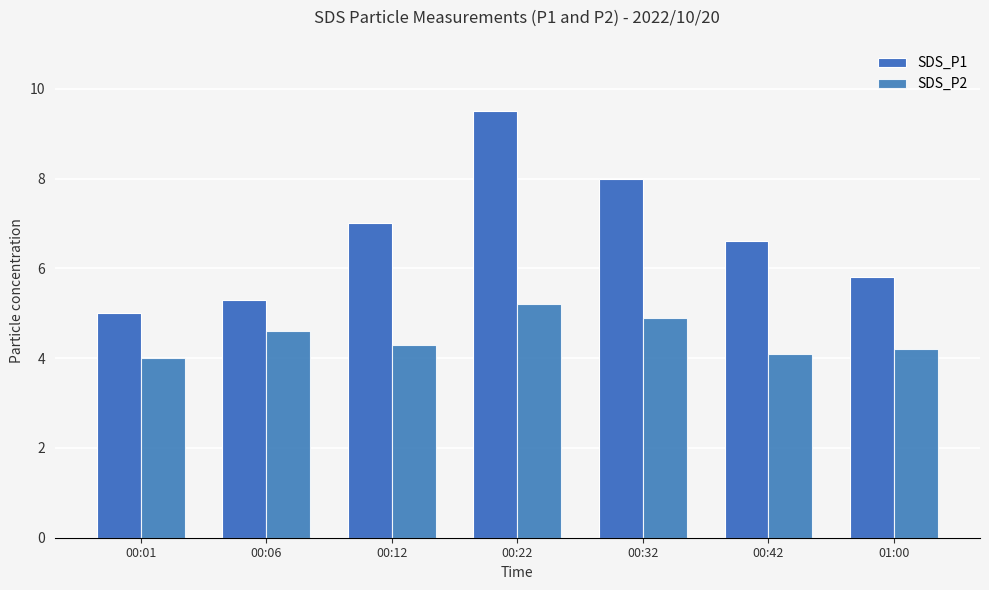

What is the greatest value displayed?

9.5